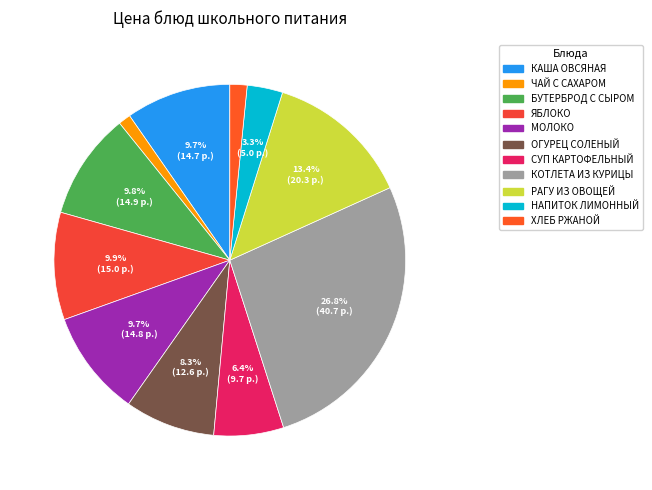

How many slices are in this pie chart?

11